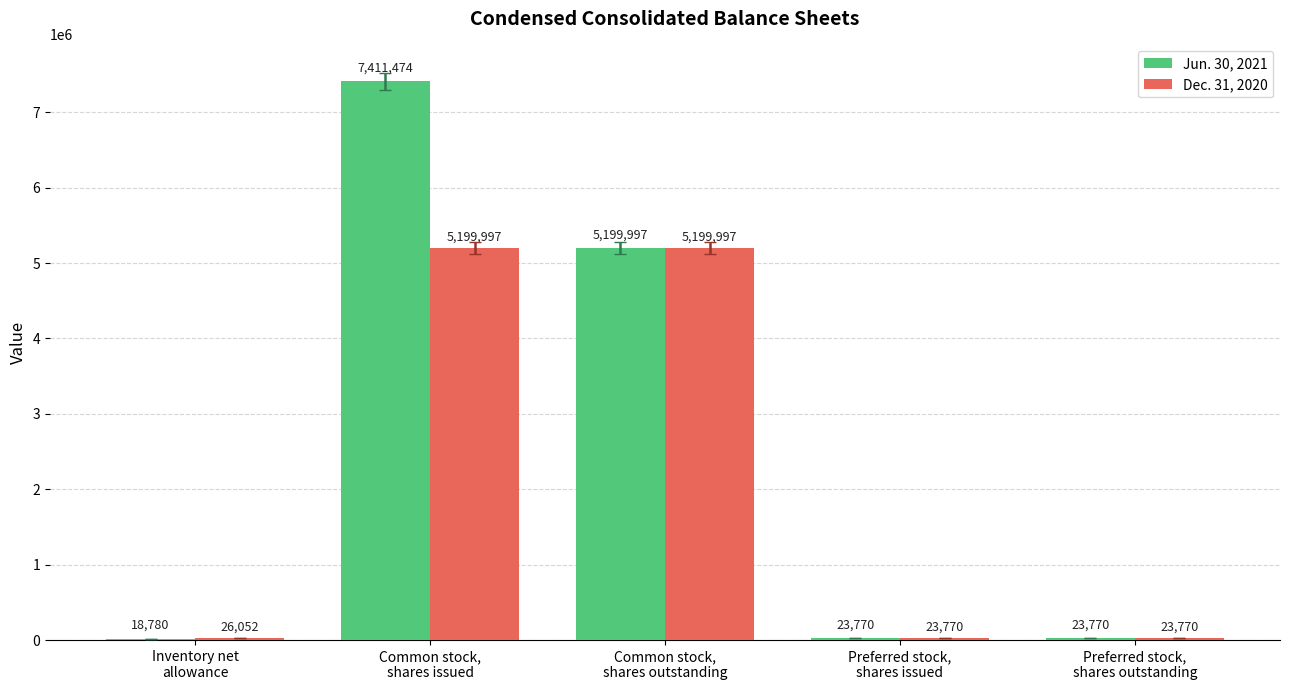

Which series has the largest total across all categories?

Jun. 30, 2021